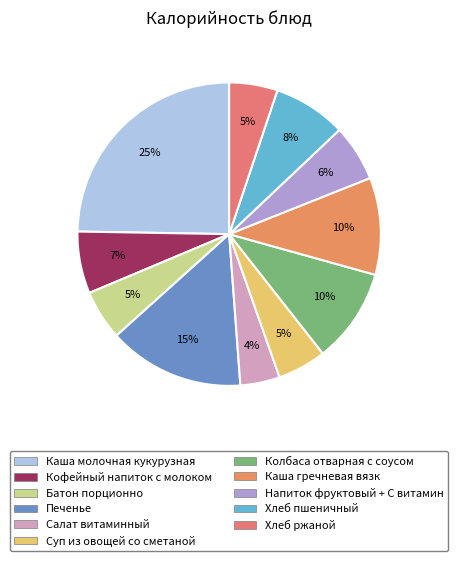

Which slice is the largest?

Каша молочная кукурузная